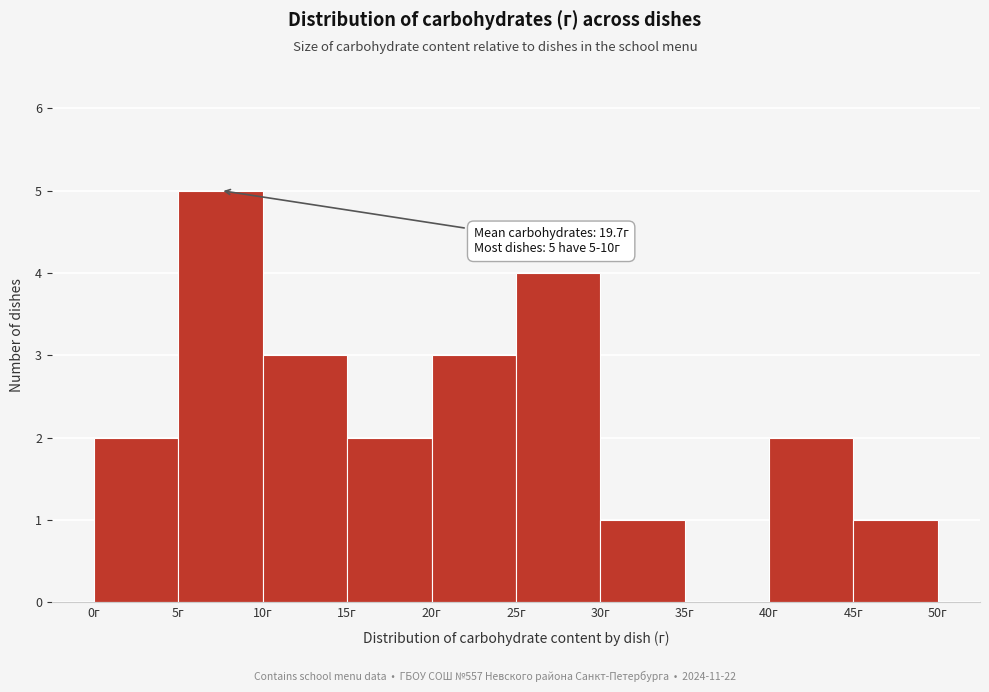

Which range on the x-axis has the tallest bar?

5 to 10